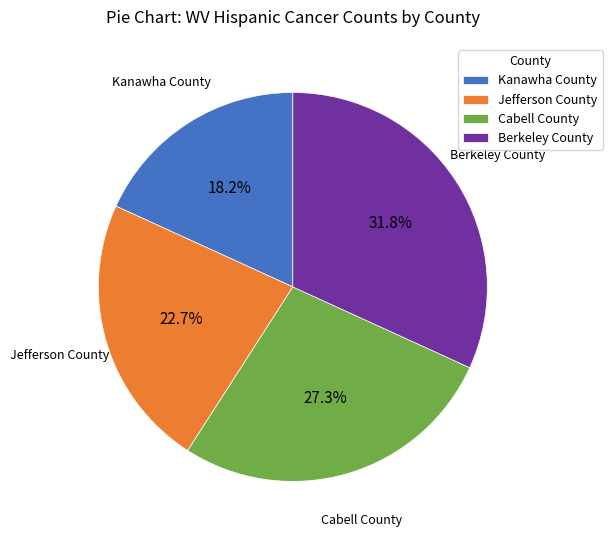

Between Berkeley County and Kanawha County, which is larger?

Berkeley County